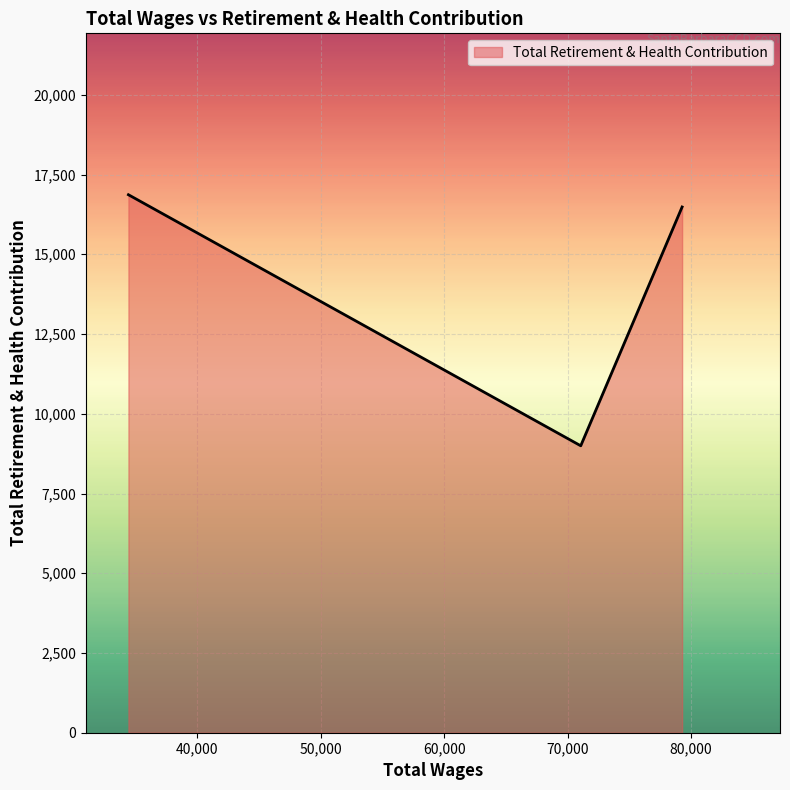

What is the smallest value displayed?

8996